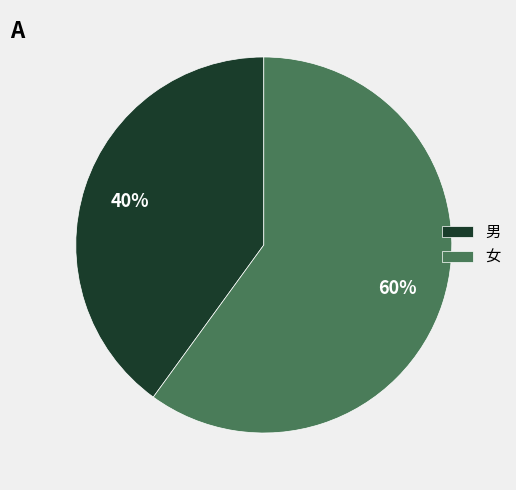

What is the smallest slice in the pie chart?

男